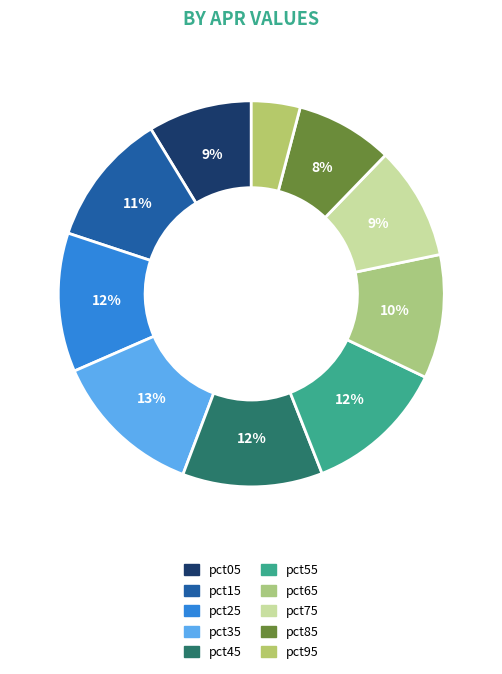

To the nearest percent, what is the difference between the largest and smallest slice percentages?

9%